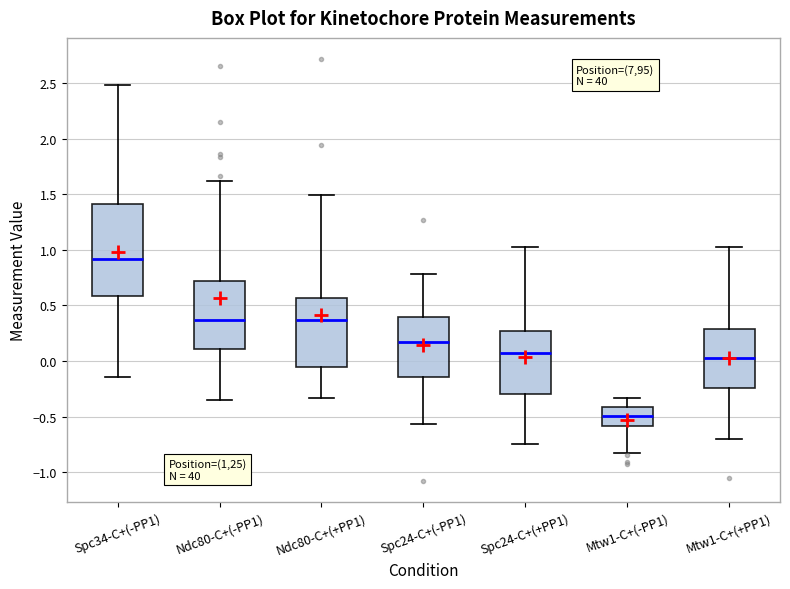

Which box is the tallest, from its lower edge to its upper edge?

Spc34-C+(-PP1)